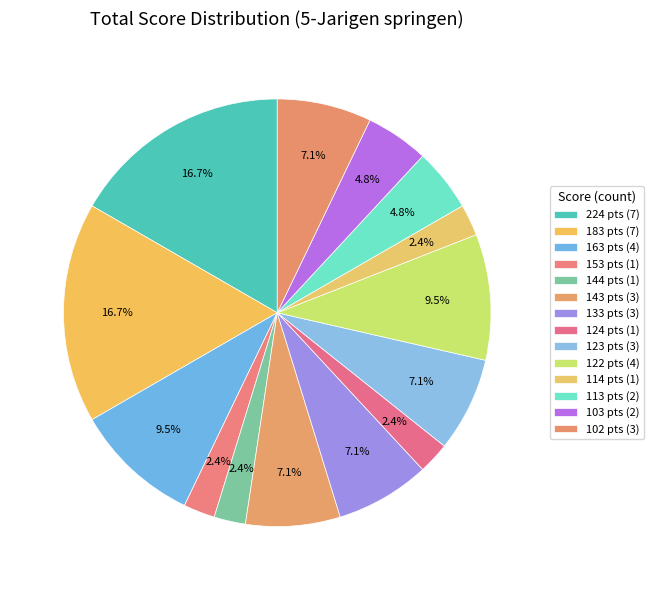

What is the ratio of the value at 153 to the value at 183?

0.1